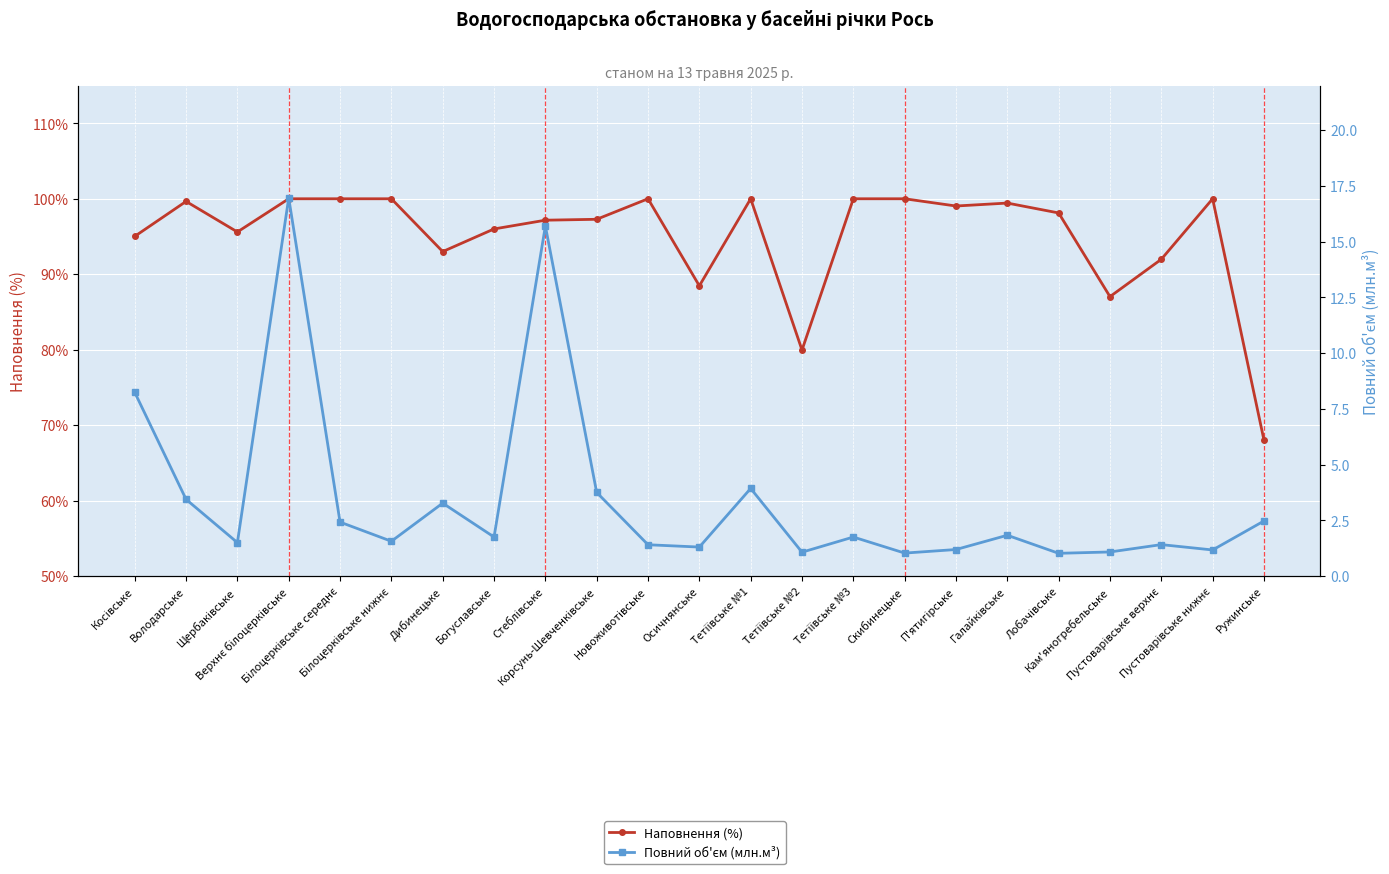

At which category does Наповнення (%) reach its first local peak?

Володарське